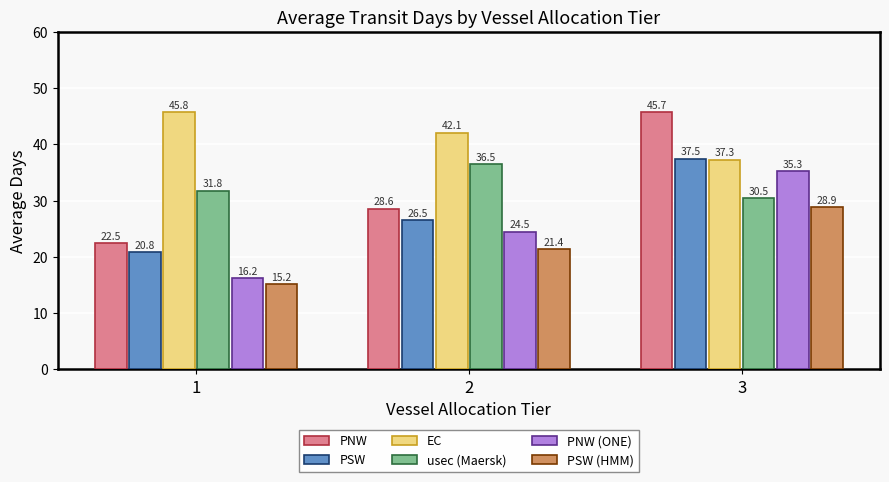

Reading left to right, list all the values displayed in this chart.

PNW: 22.5	28.6	45.7
PSW: 20.8	26.5	37.5
EC: 45.8	42.1	37.3
usec (Maersk): 31.8	36.5	30.5
PNW (ONE): 16.2	24.5	35.3
PSW (HMM): 15.2	21.4	28.9